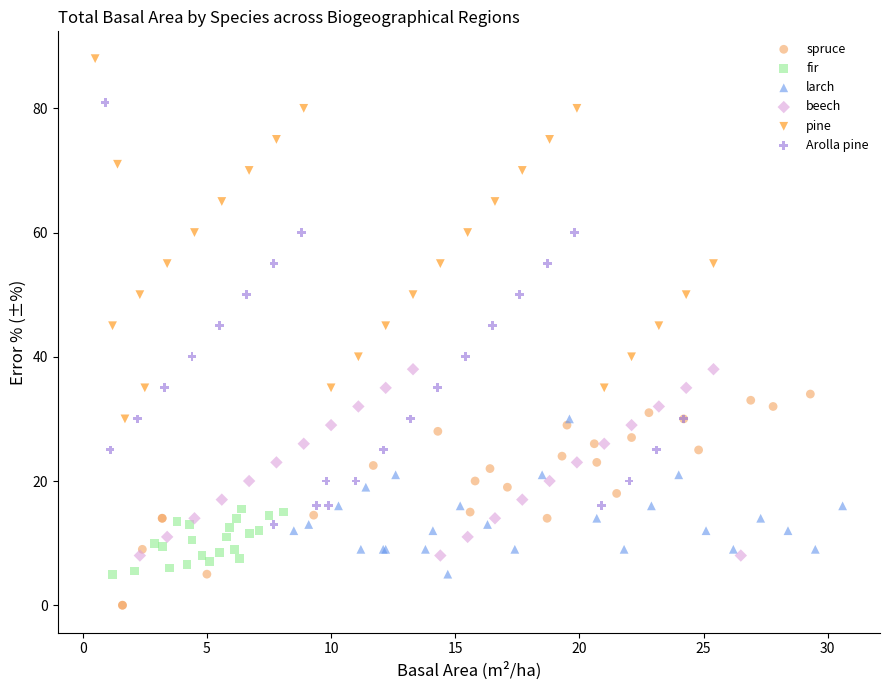

Which series has the largest Y range (max minus min)?

Arolla pine